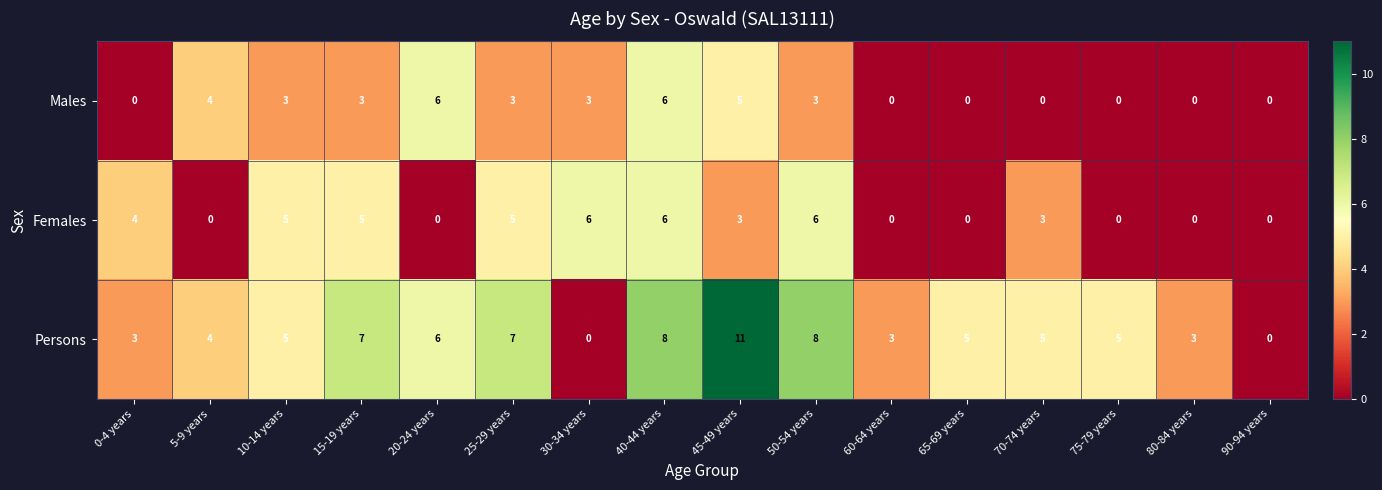

Rank the series at 25-29 years from highest to lowest value.

Persons, Females, Males